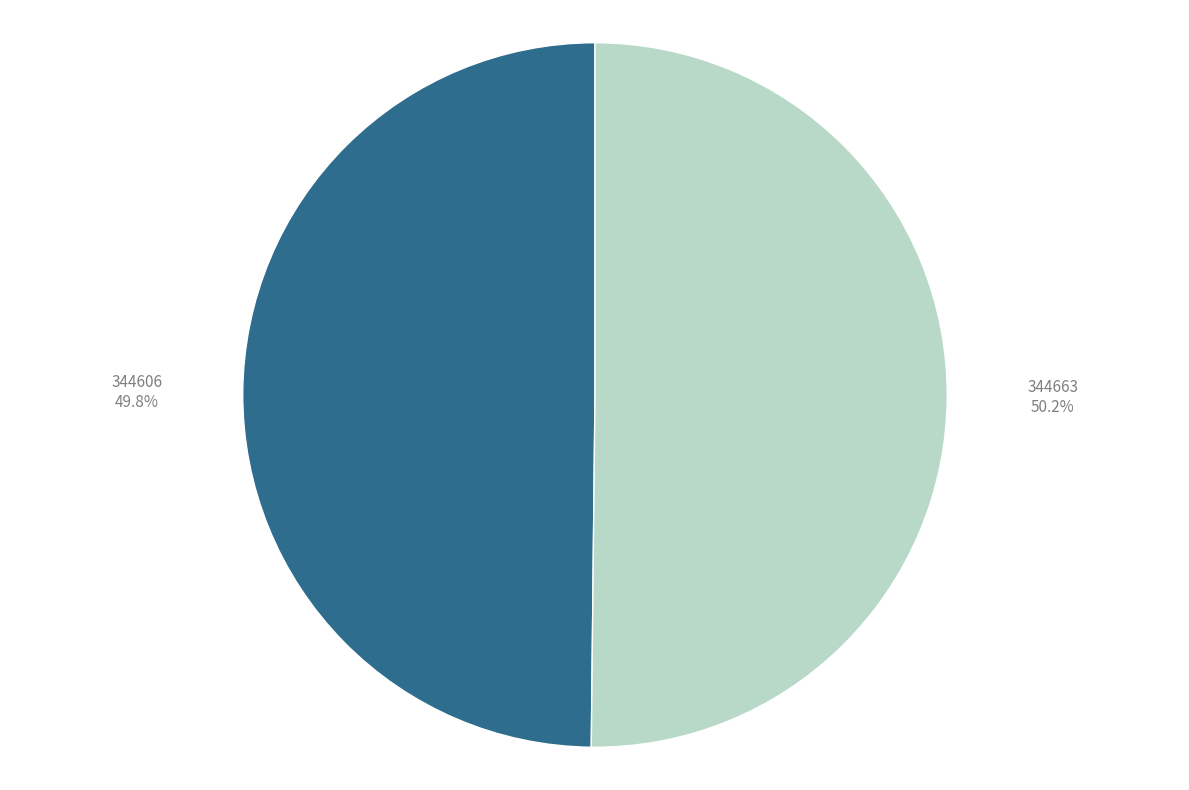

To the nearest percent, what is the average slice percentage?

50%